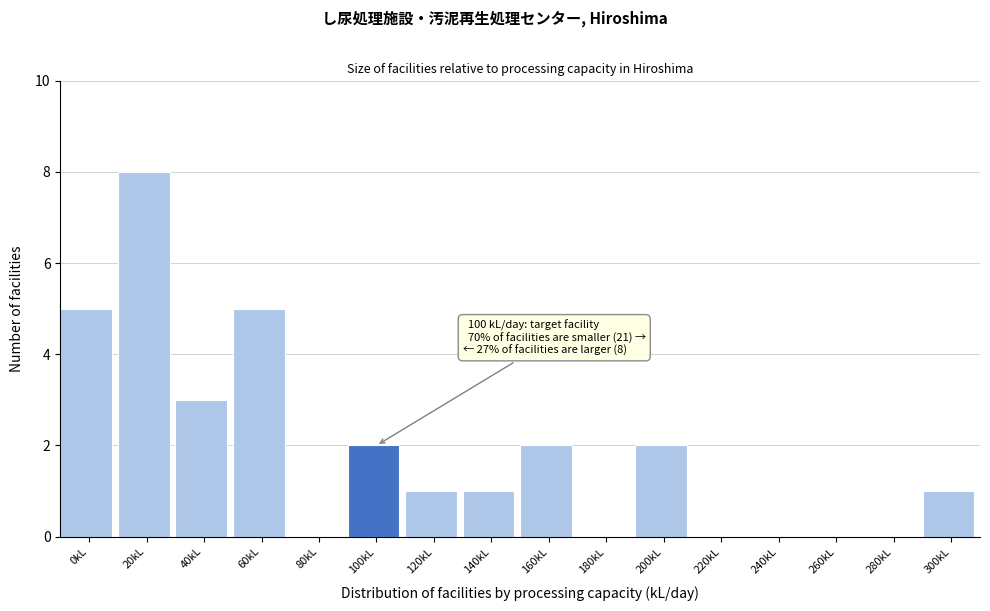

Reading left to right, what are all the values shown in this chart?

0kL=5	20kL=8	40kL=3	60kL=5	80kL=0	100kL=2	120kL=1	140kL=1	160kL=2	180kL=0	200kL=2	220kL=0	240kL=0	260kL=0	280kL=0	300kL=1